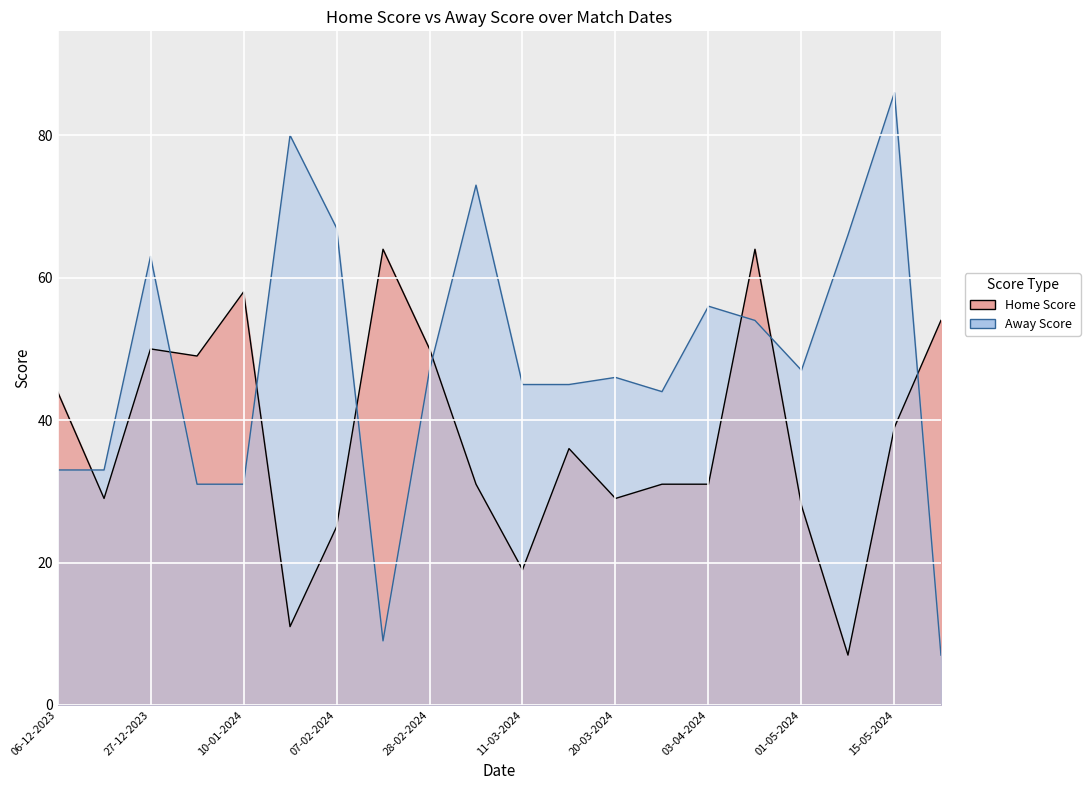

True or false: Home Score has a value of 10 at 20-03-2024.

False